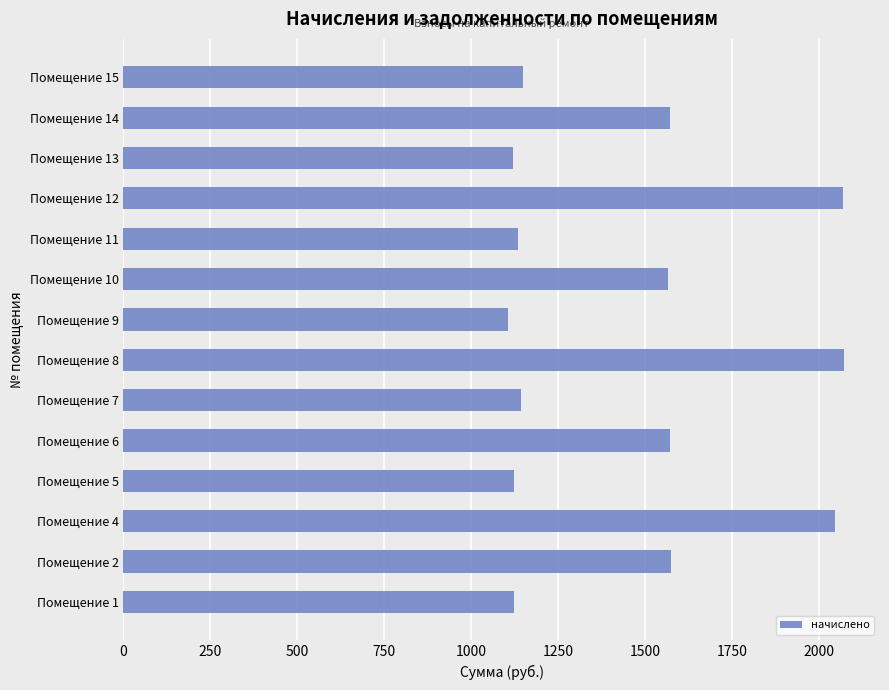

What is the difference between the maximum and second lowest values?

951.2